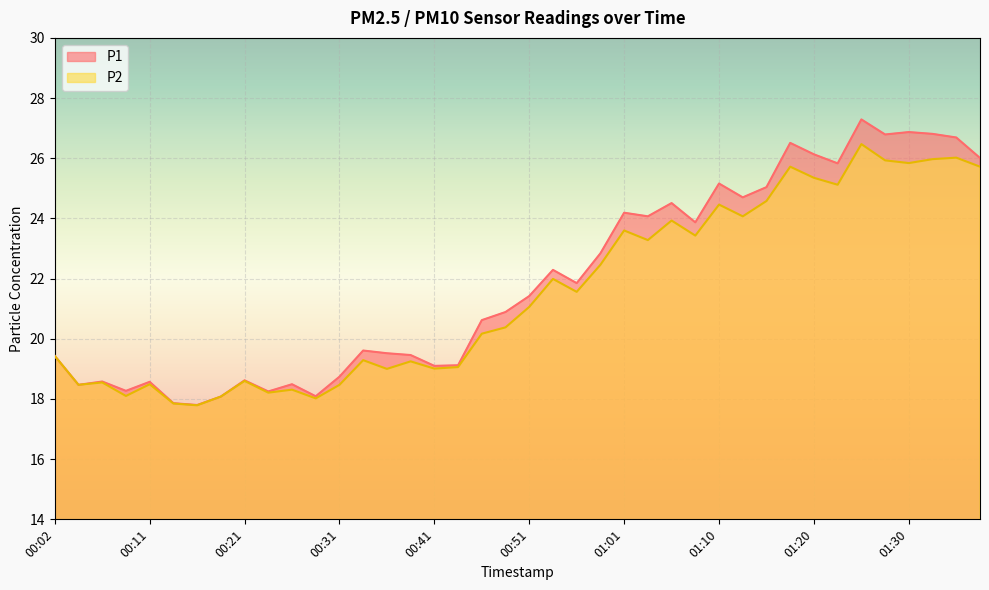

Which series has the largest total across all categories?

P1